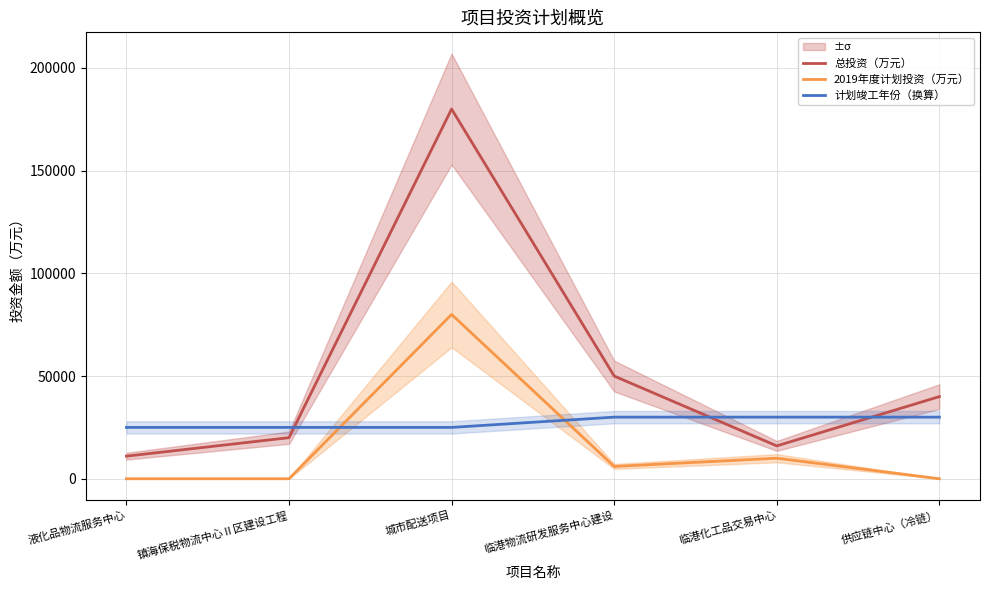

Which series changed the most between 临港物流研发服务中心建设 and 供应链中心（冷链）?

总投资（万元）